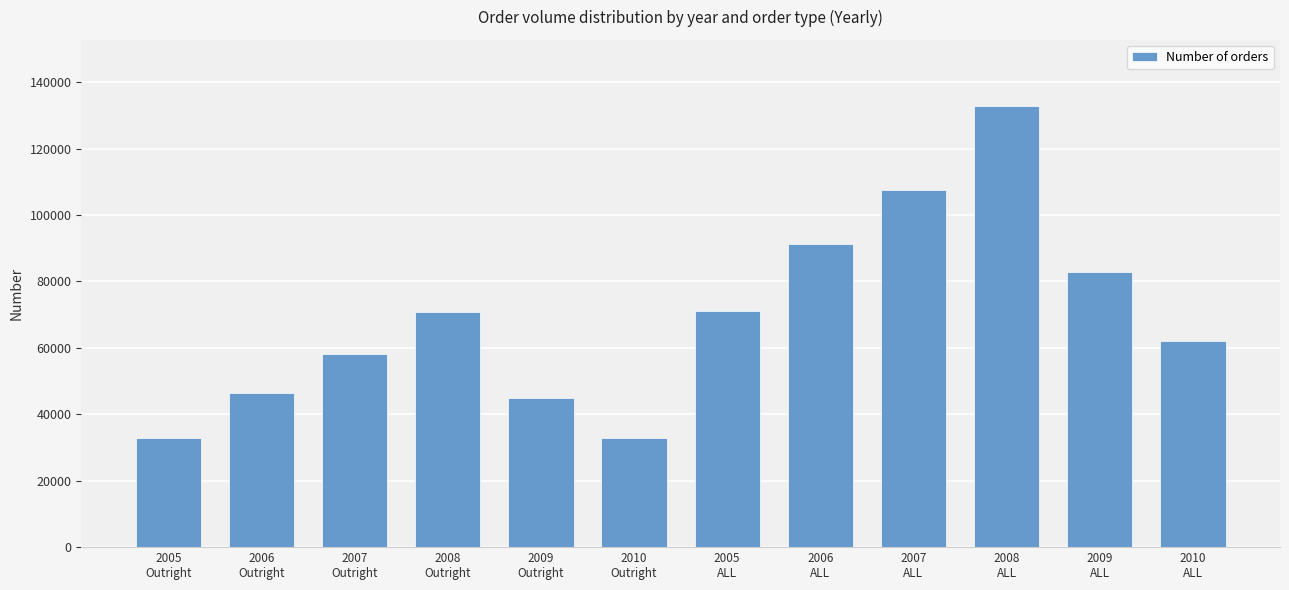

What is the sum of the values at 2008
ALL and 2005
ALL?

203766